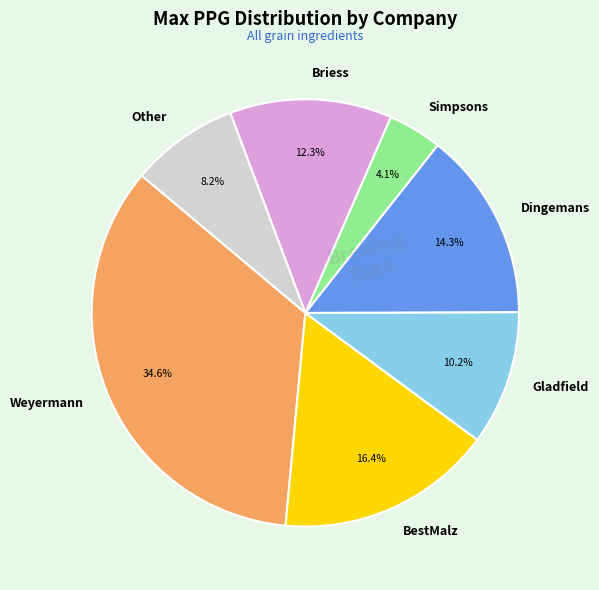

To the nearest percent, what is the average slice percentage?

14%